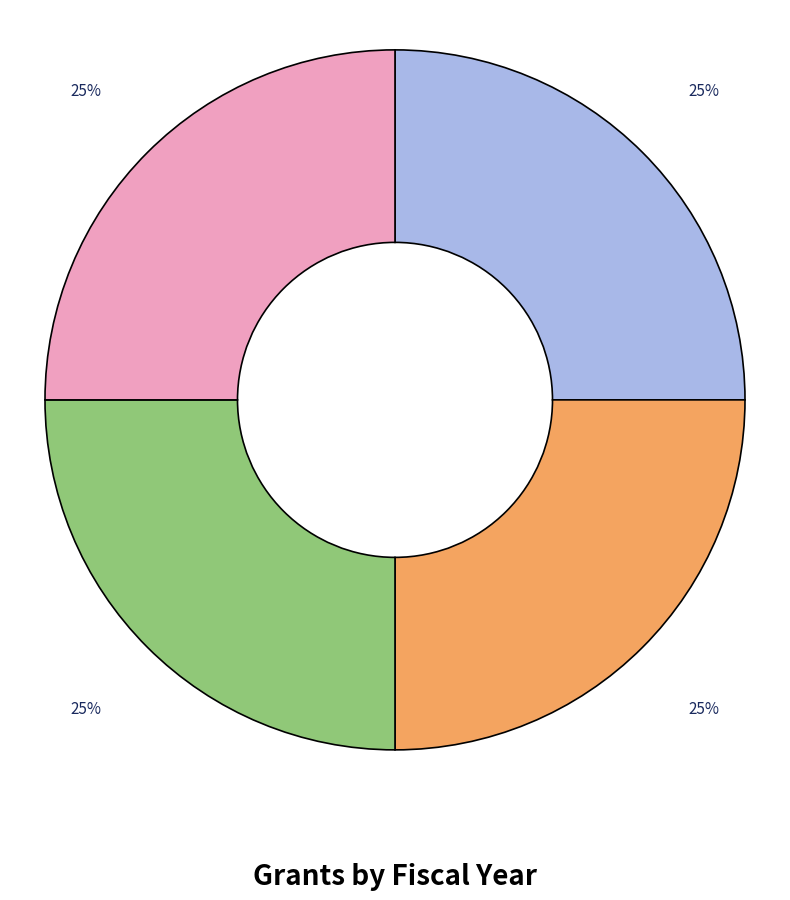

Is there any slice that represents more than half of the pie?

No